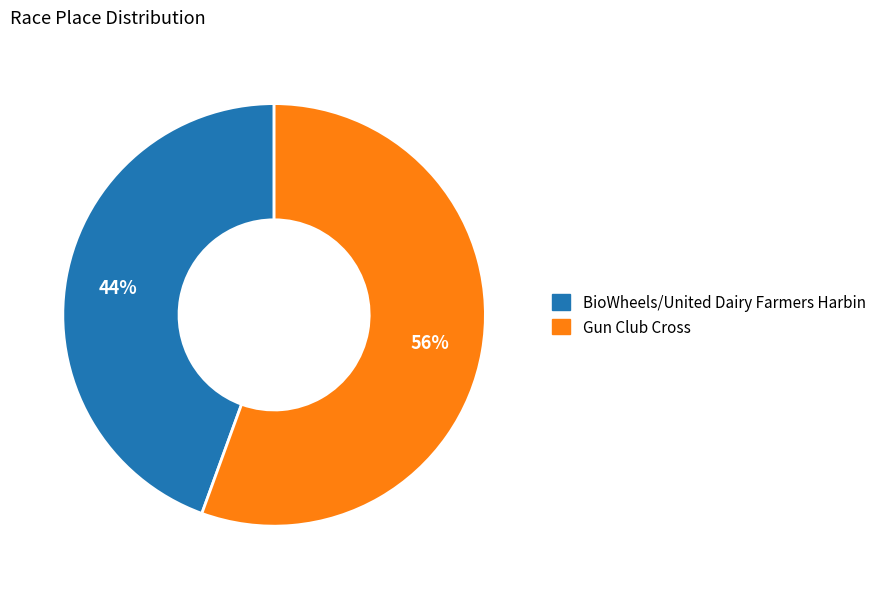

Is the sum of Gun Club Cross and BioWheels/United Dairy Farmers Harbin greater than half?

Yes